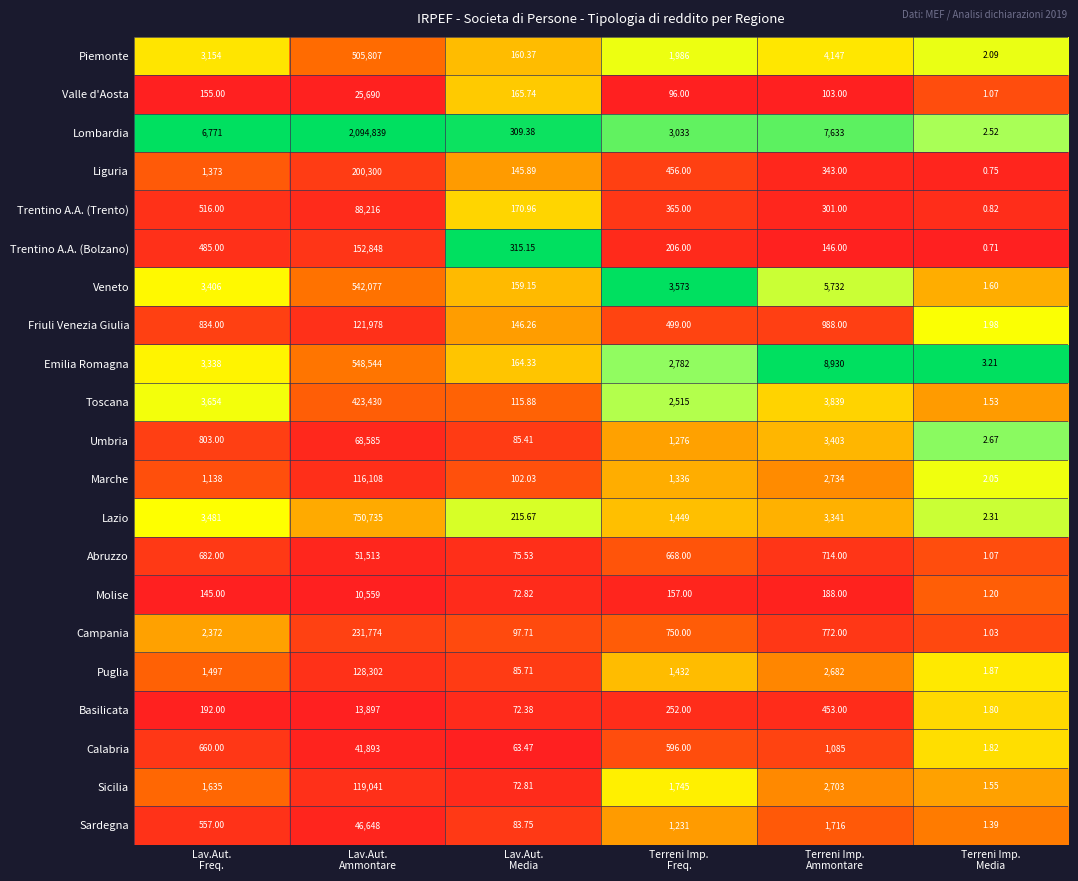

At which category does the chart reach its minimum across all series?

Terreni Imp.
Media